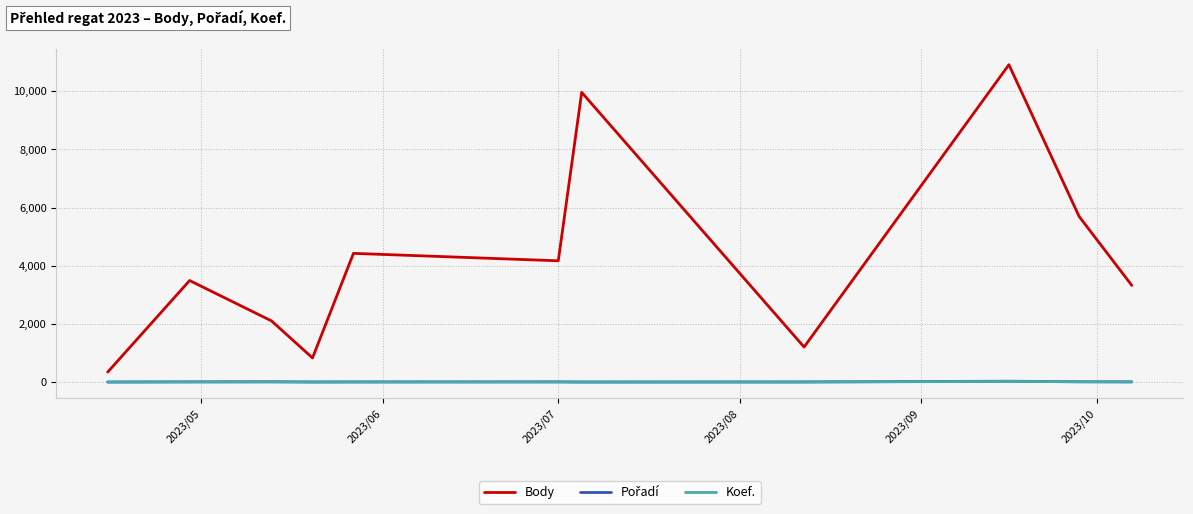

What is the maximum value shown in the chart?

10914